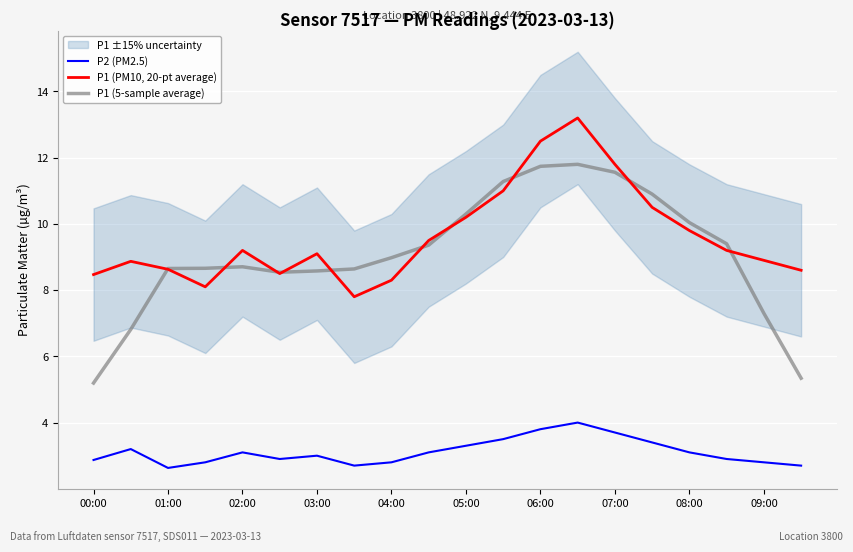

What is the highest value of the P1 (5-sample average) series?

11.8